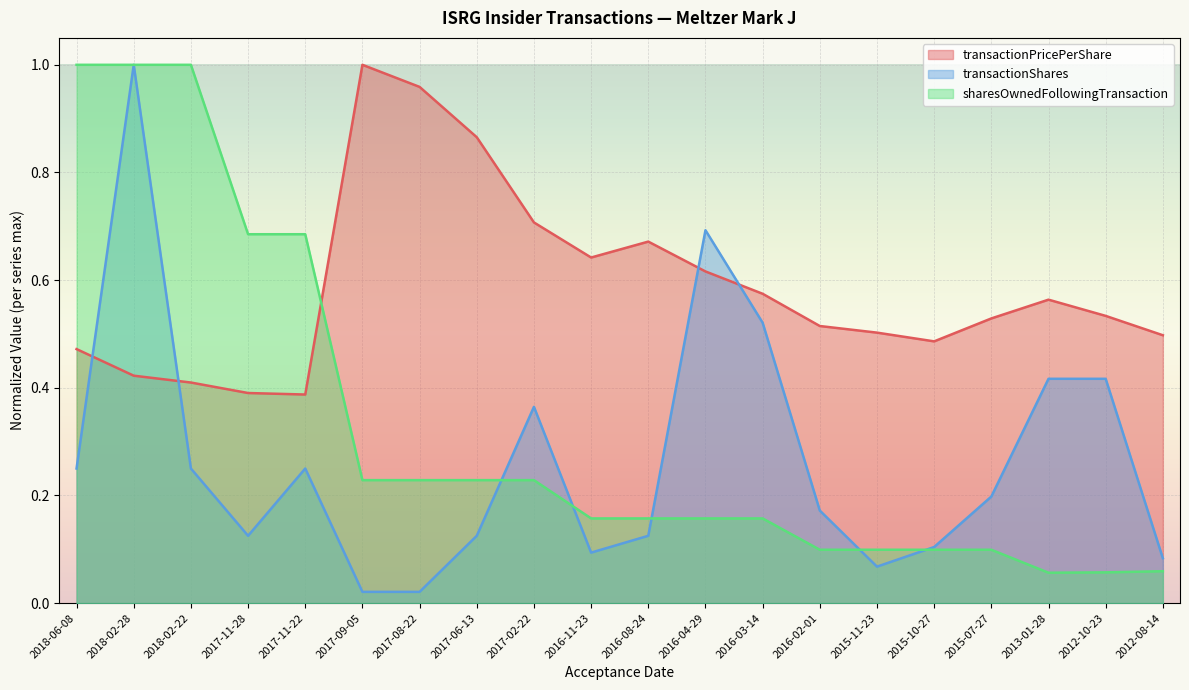

Reading left to right, list all the values displayed in this chart.

transactionPricePerShare: 0.5	0.4	0.4	0.4	0.4	1.0	1.0	0.9	0.7	0.6	0.7	0.6	0.6	0.5	0.5	0.5	0.5	0.6	0.5	0.5
transactionShares: 0.2	1.0	0.2	0.1	0.2	0.0	0.0	0.1	0.4	0.1	0.1	0.7	0.5	0.2	0.1	0.1	0.2	0.4	0.4	0.1
sharesOwnedFollowingTransaction: 1.0	1.0	1.0	0.7	0.7	0.2	0.2	0.2	0.2	0.2	0.2	0.2	0.2	0.1	0.1	0.1	0.1	0.1	0.1	0.1